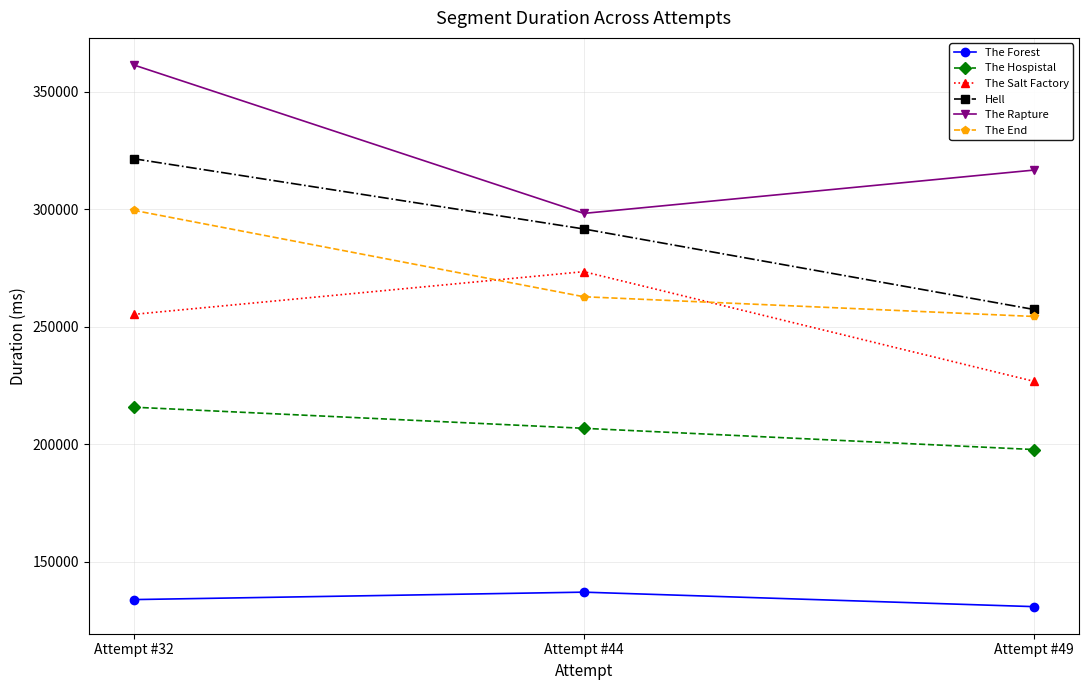

How many lines are shown in the chart?

6